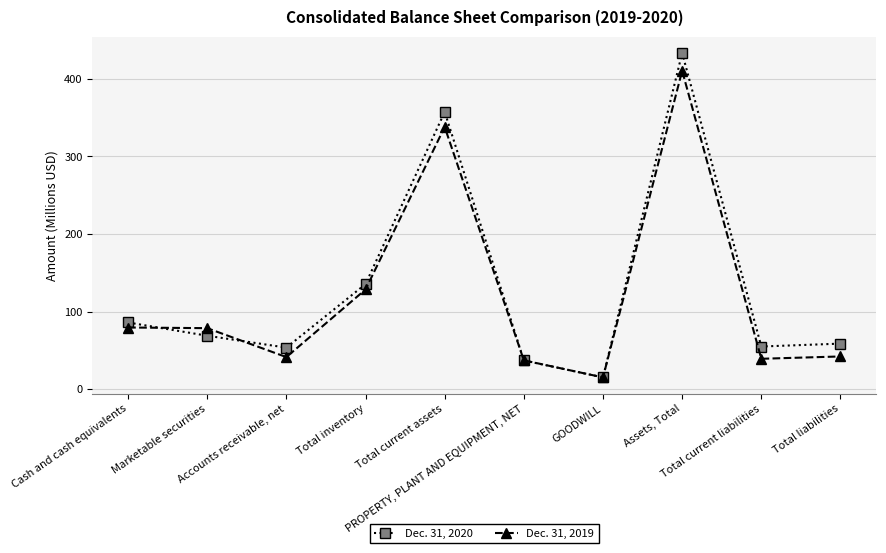

List the series in order of their overall mean, highest first.

Dec. 31, 2020, Dec. 31, 2019